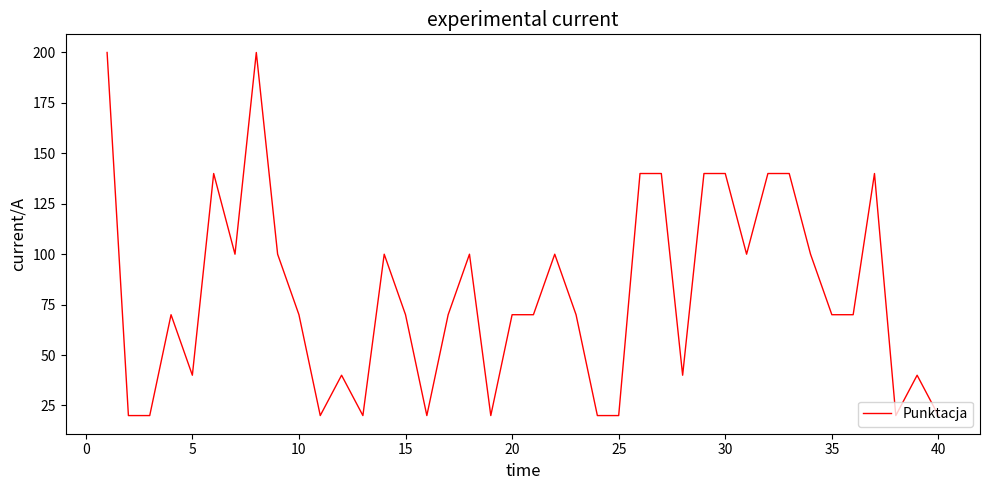

What is the greatest value displayed?

200